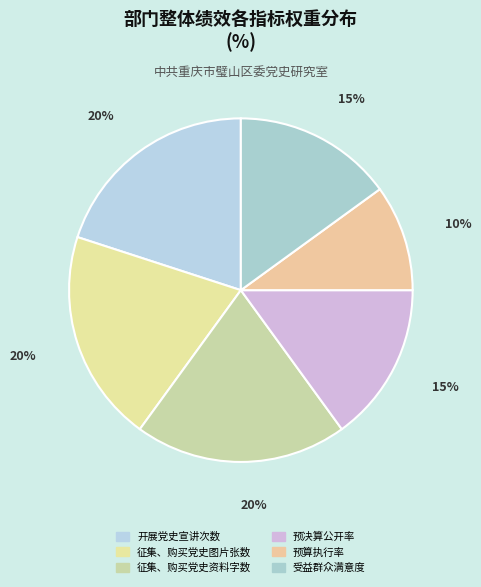

Is it true that 预算执行率 is 10% of the pie?

True